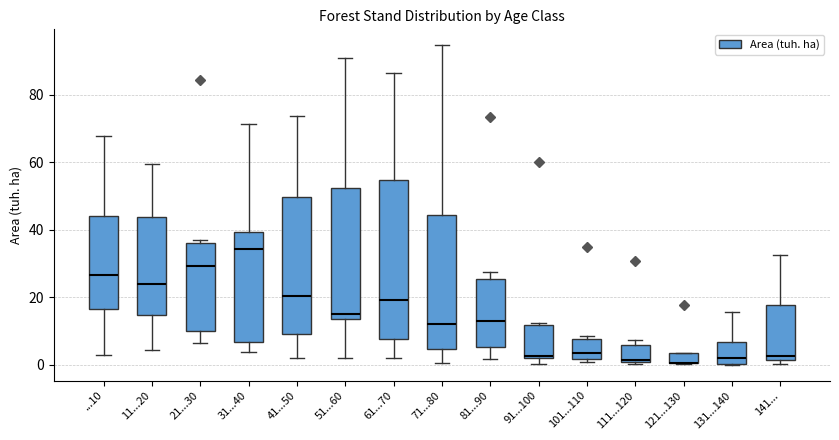

Where does the median line of the box for 71...80 sit on the y-axis? The values are not printed on the chart, so give them approximately, as read against the axis.

12